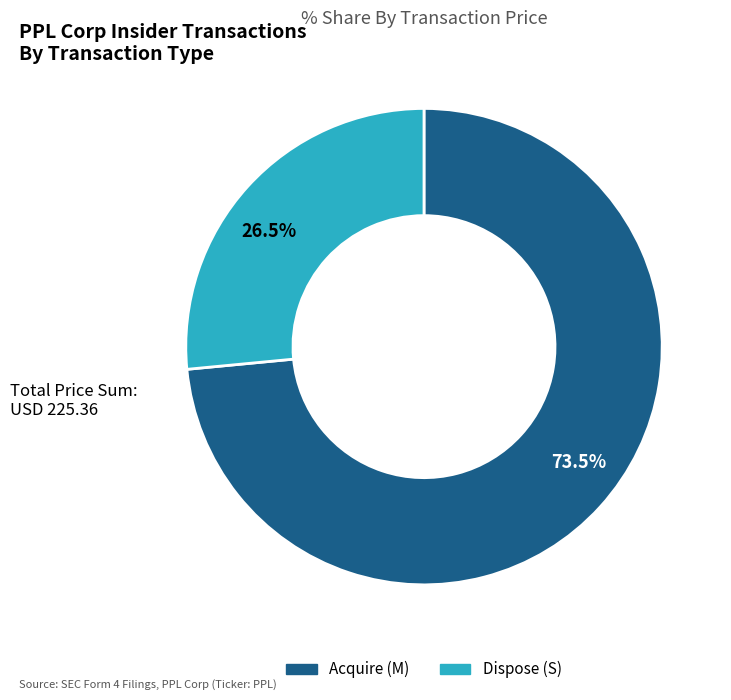

Count the number of slices in the pie.

2